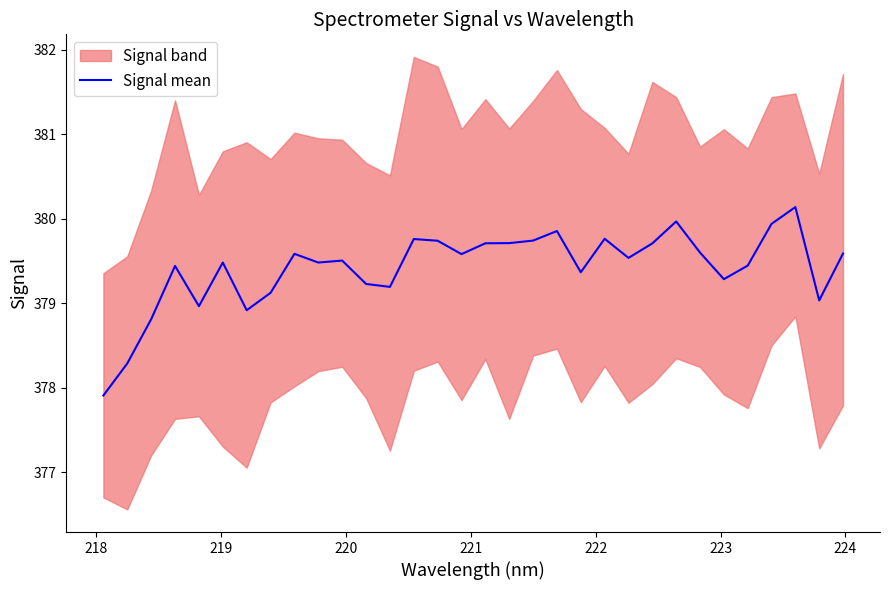

What is the difference between the maximum and minimum values?

2.2